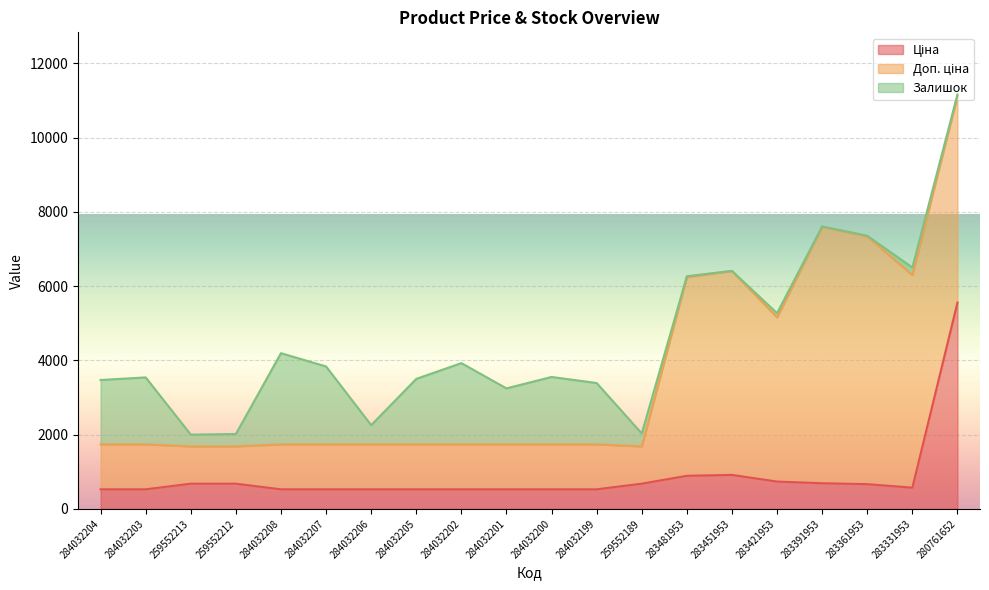

What is the total value across all series at 284032200?

3554.9